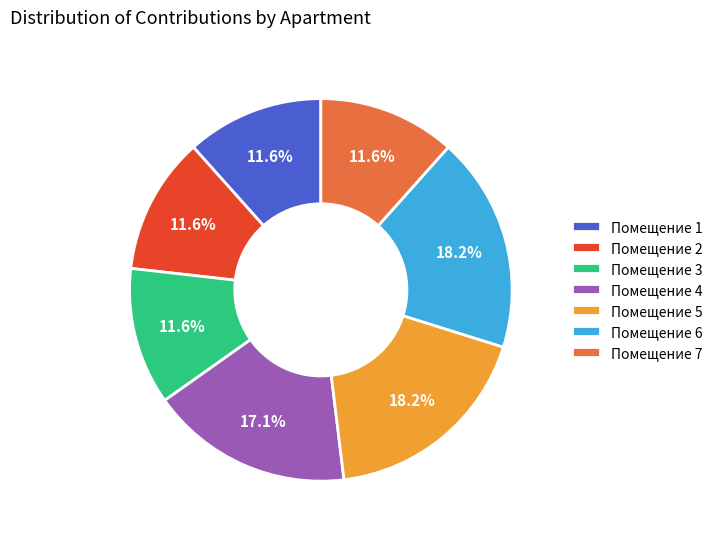

What is the ratio of the value at Помещение 3 to the value at Помещение 1?

1.0